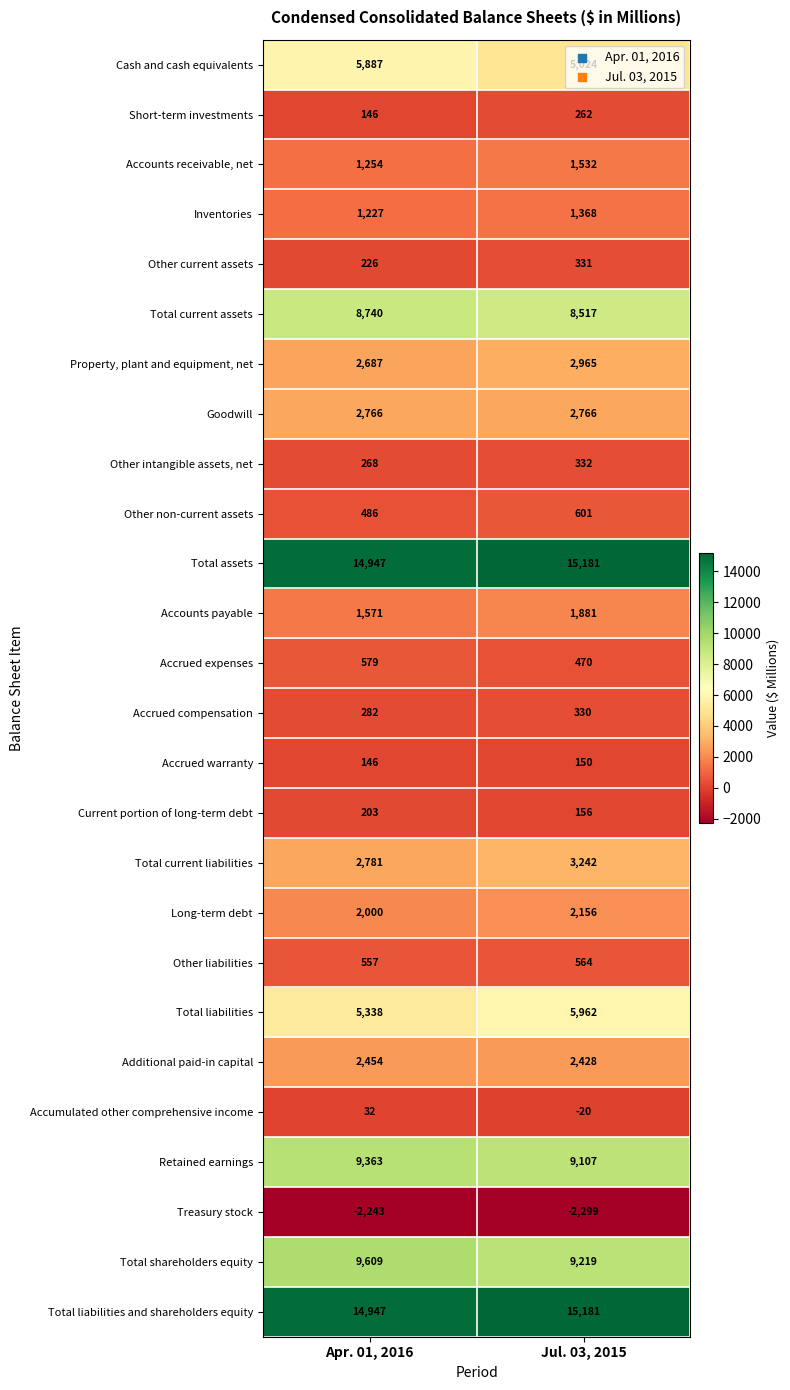

Which series has the largest range (max minus min)?

Cash and cash equivalents